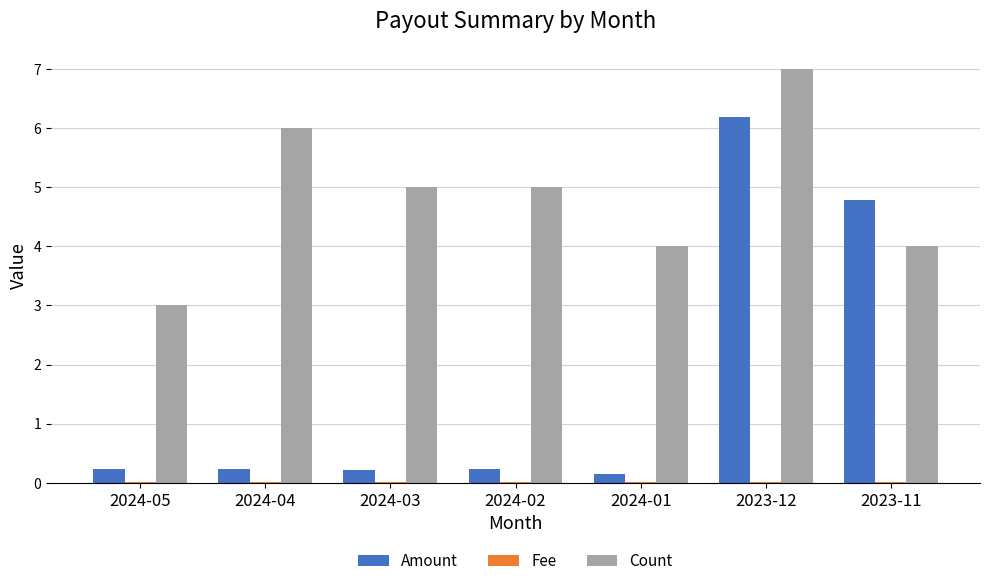

What is the greatest value displayed?

7.0